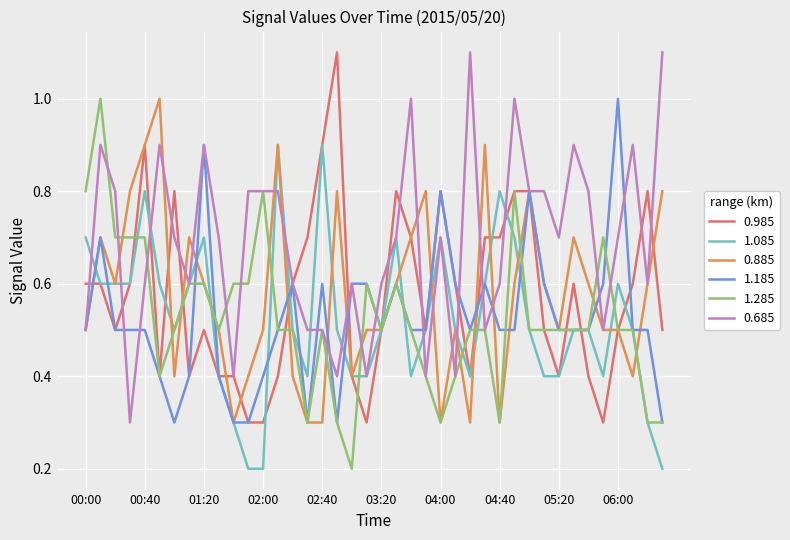

What is the smallest value displayed?

0.2